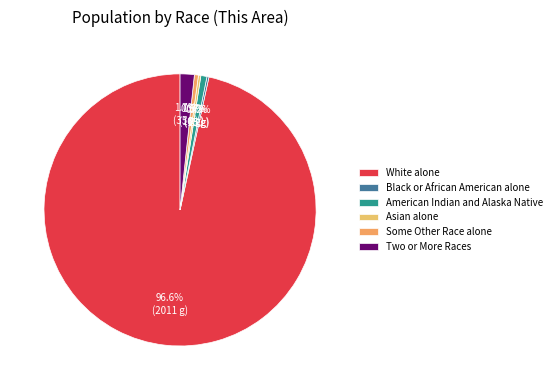

What is the change in value from Black or African American alone to Two or More Races?

+30